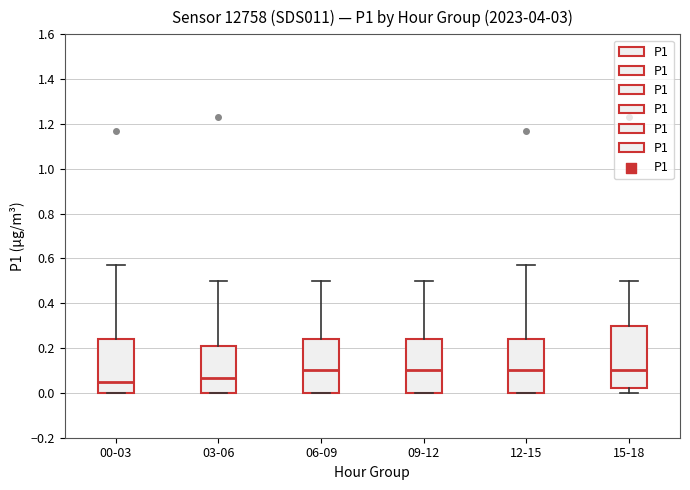

Reading left to right, transcribe this box plot: for each box, give where its median line is, the range the box spans, and where its two whiskers end, as read against the y-axis. The values are not printed on the chart, so give them approximately, as read against the axis.

00-03: median 0.06, box 0.00 to 0.24, whiskers 0.00 to 0.58
03-06: median 0.06, box 0.00 to 0.20, whiskers 0.00 to 0.50
06-09: median 0.10, box 0.00 to 0.24, whiskers 0.00 to 0.50
09-12: median 0.10, box 0.00 to 0.24, whiskers 0.00 to 0.50
12-15: median 0.10, box 0.00 to 0.24, whiskers 0.00 to 0.58
15-18: median 0.10, box 0.02 to 0.30, whiskers 0.00 to 0.50